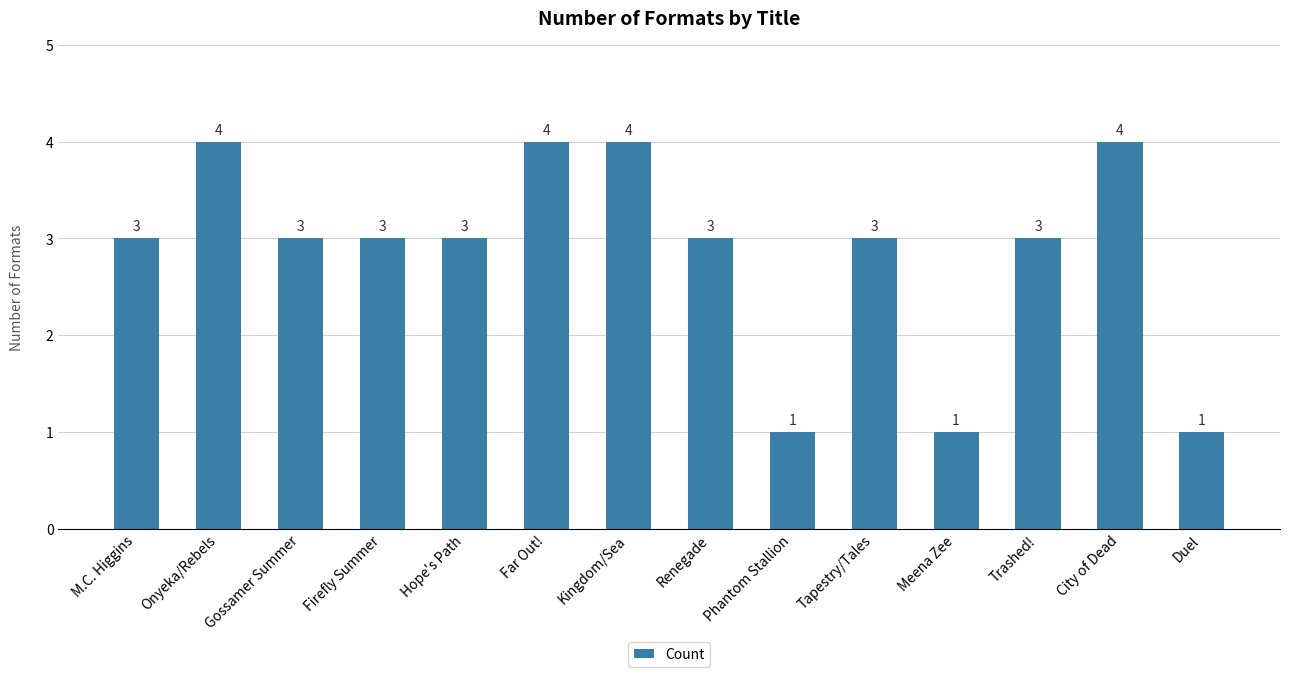

Reading left to right, extract all data points from this chart.

3	4	3	3	3	4	4	3	1	3	1	3	4	1